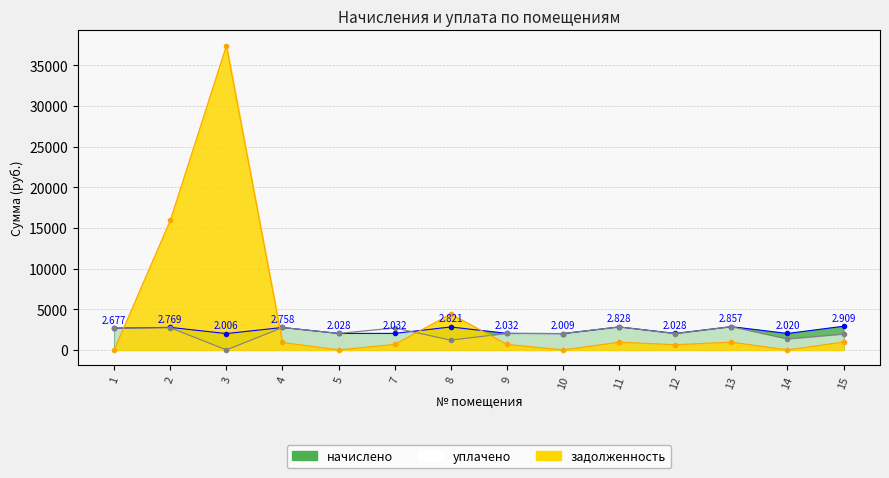

At how many categories does at least one series exceed 18822?

1